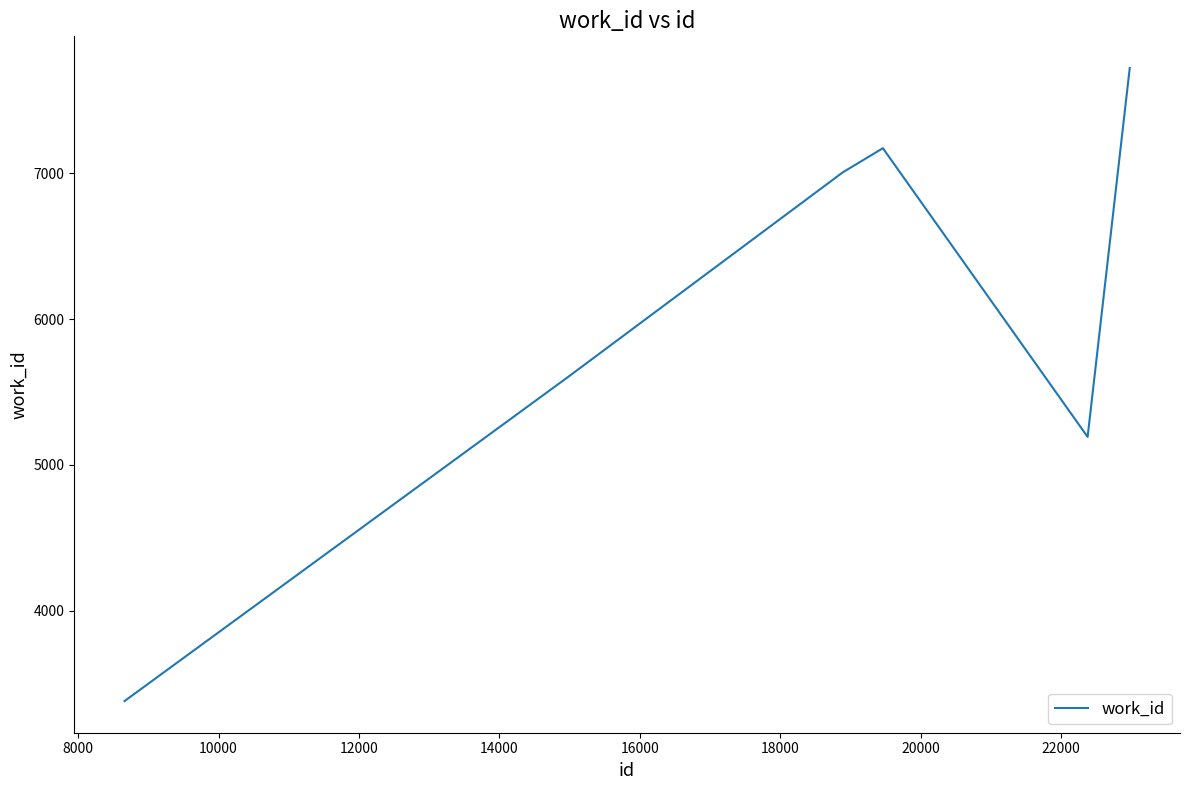

What is the difference between the maximum and minimum values?

4340